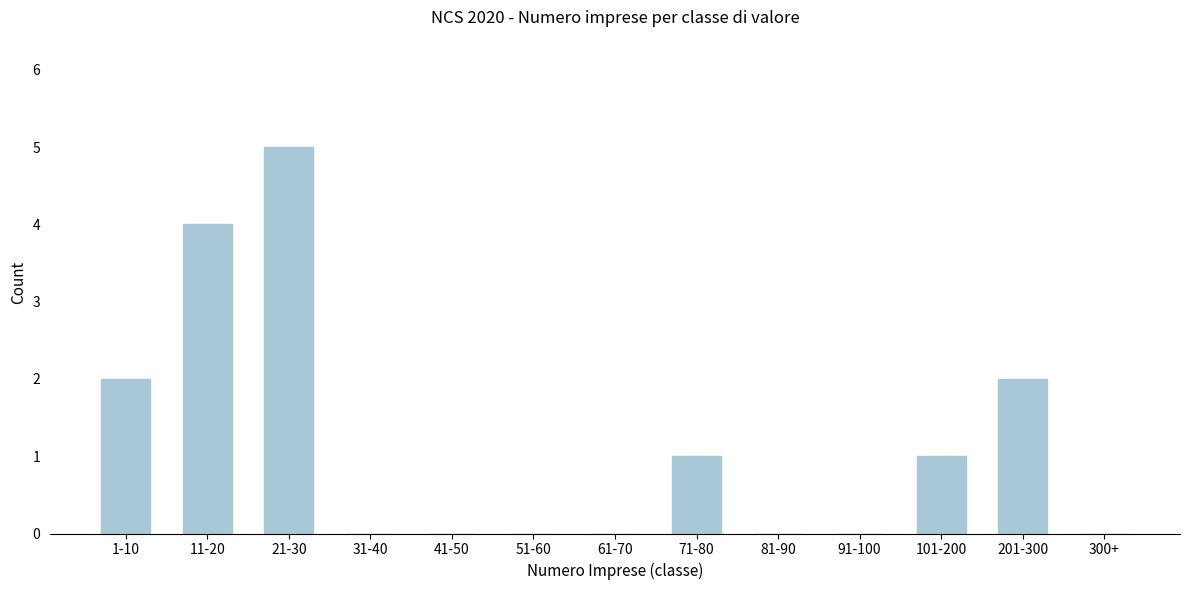

Reading left to right, transcribe all the data shown in this chart.

1-10=2	11-20=4	21-30=5	31-40=0	41-50=0	51-60=0	61-70=0	71-80=1	81-90=0	91-100=0	101-200=1	201-300=2	300+=0